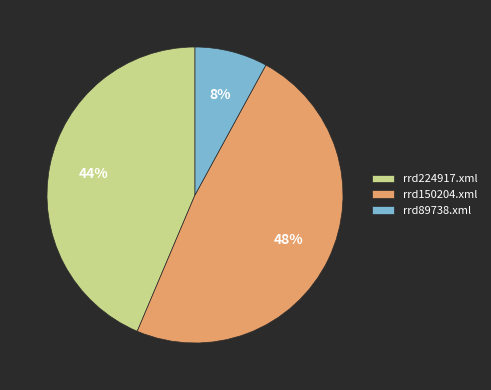

Rank the categories by value from lowest to highest.

rrd89738.xml, rrd224917.xml, rrd150204.xml